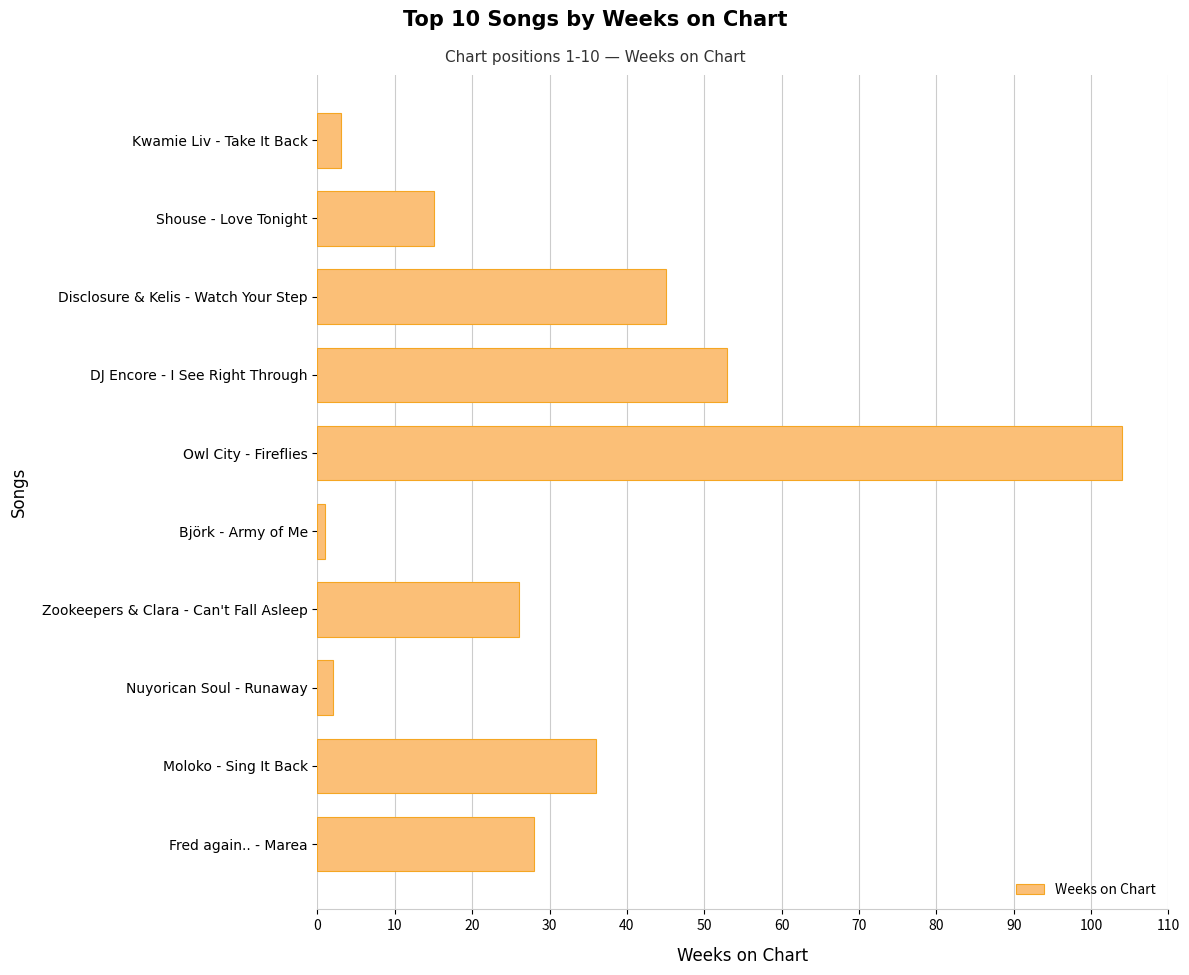

Does the chart contain stacked bars?

No